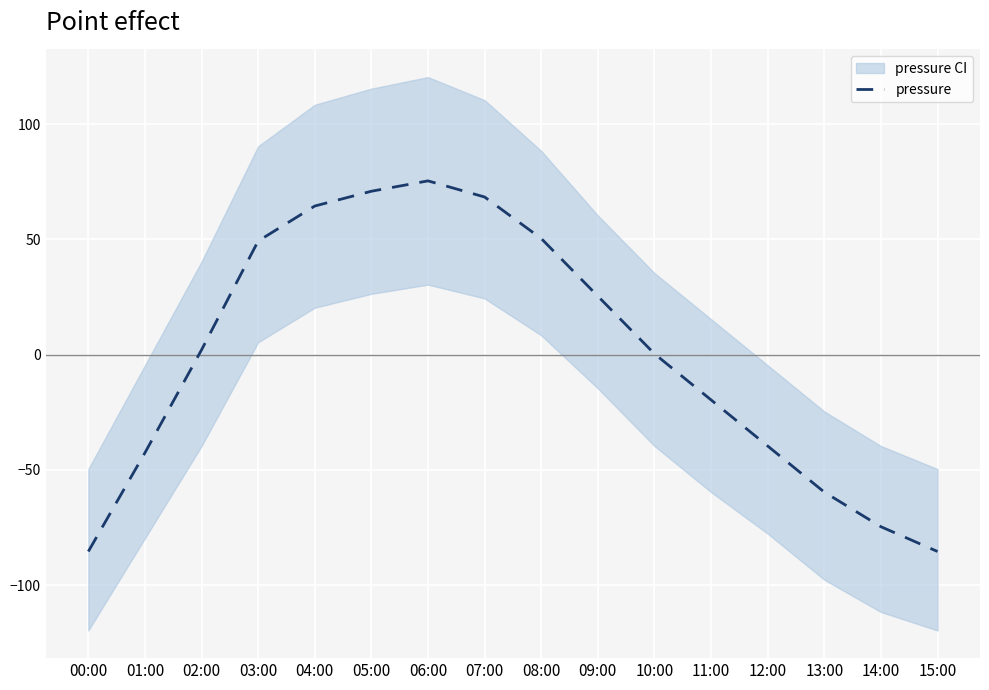

What is the difference between the values at 06:00 and 09:00?

50.0